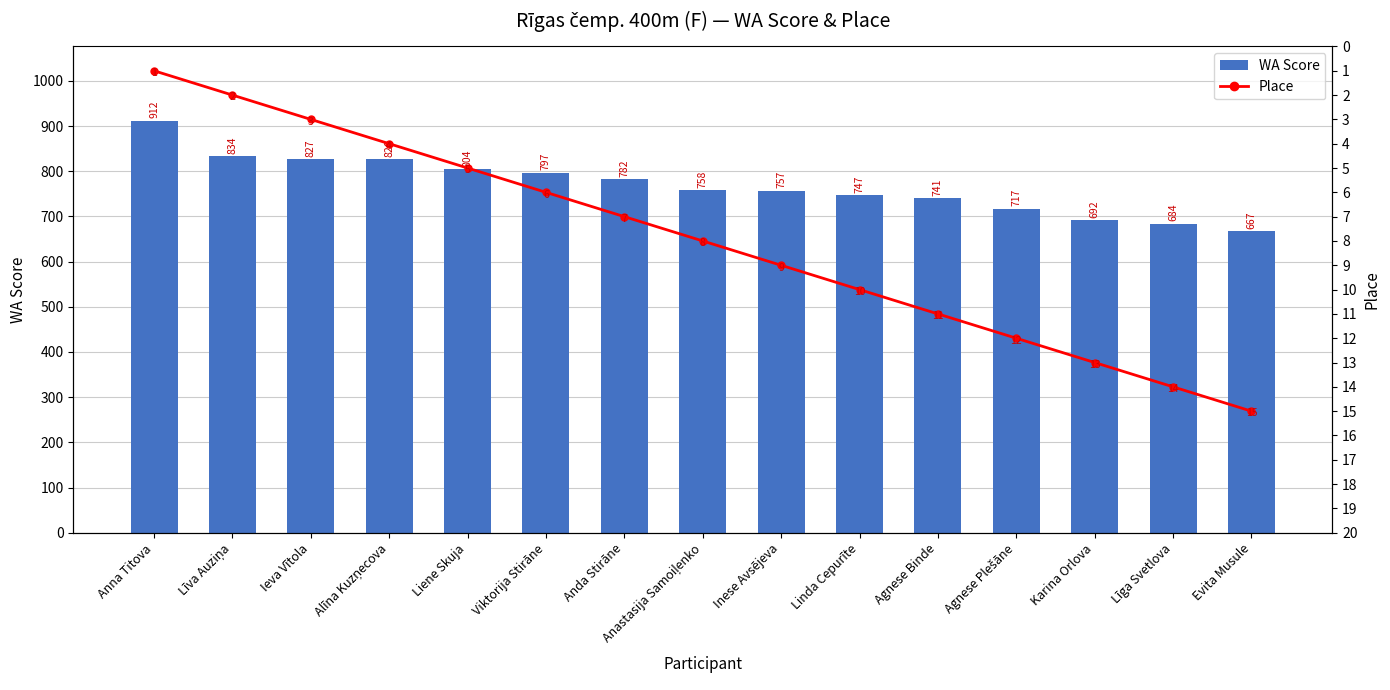

What are all the series names shown in the legend?

WA Score, Place